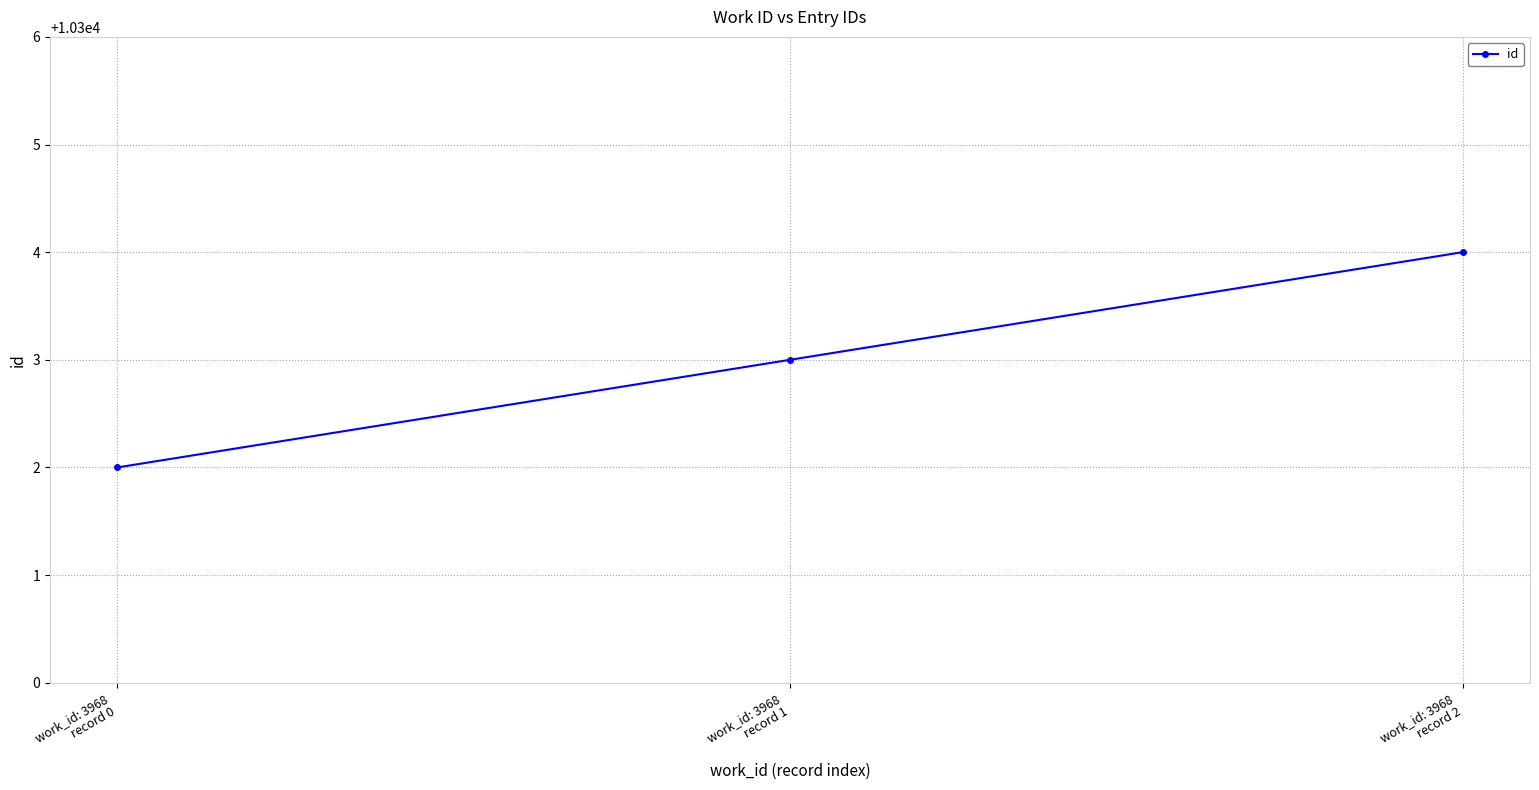

Reading right to left, transcribe all the data shown in this chart.

work_id: 3968
record 2=10304	work_id: 3968
record 1=10303	work_id: 3968
record 0=10302